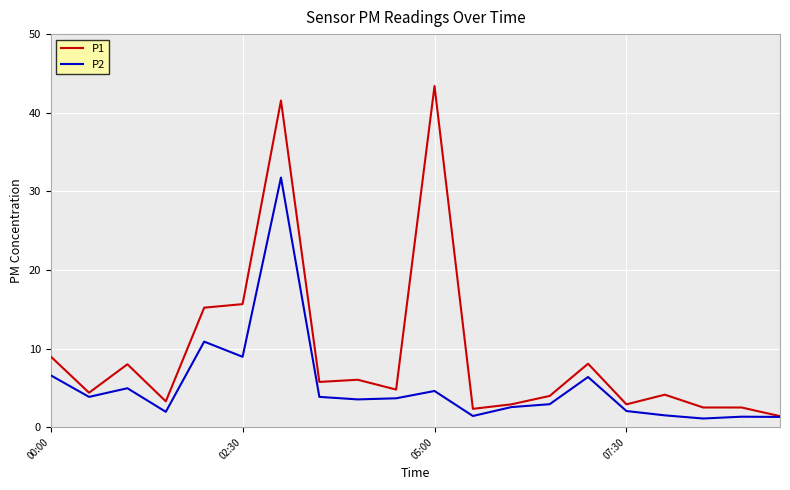

What is the minimum value shown in the chart?

1.1